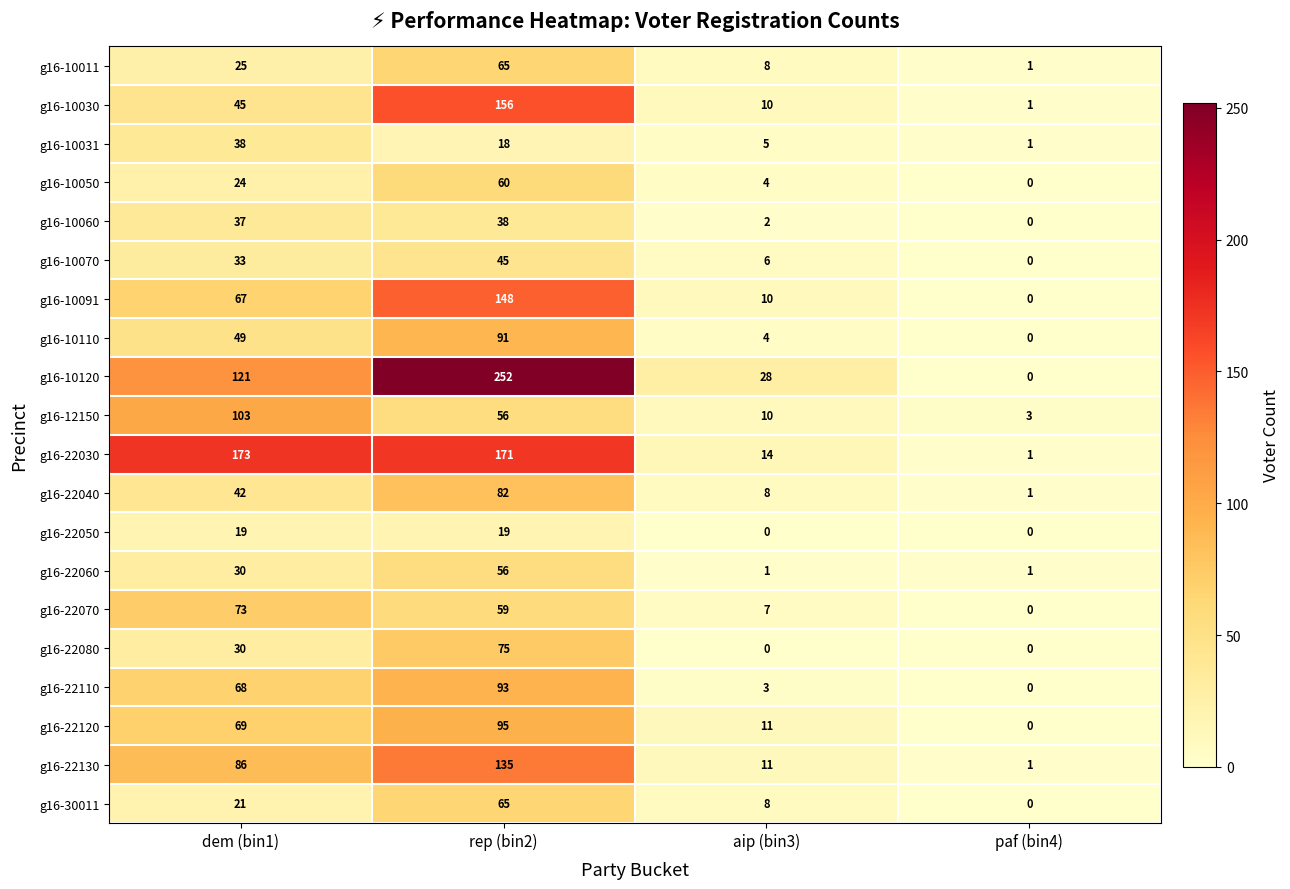

What is the spread (max minus min) of values at paf (bin4)?

3